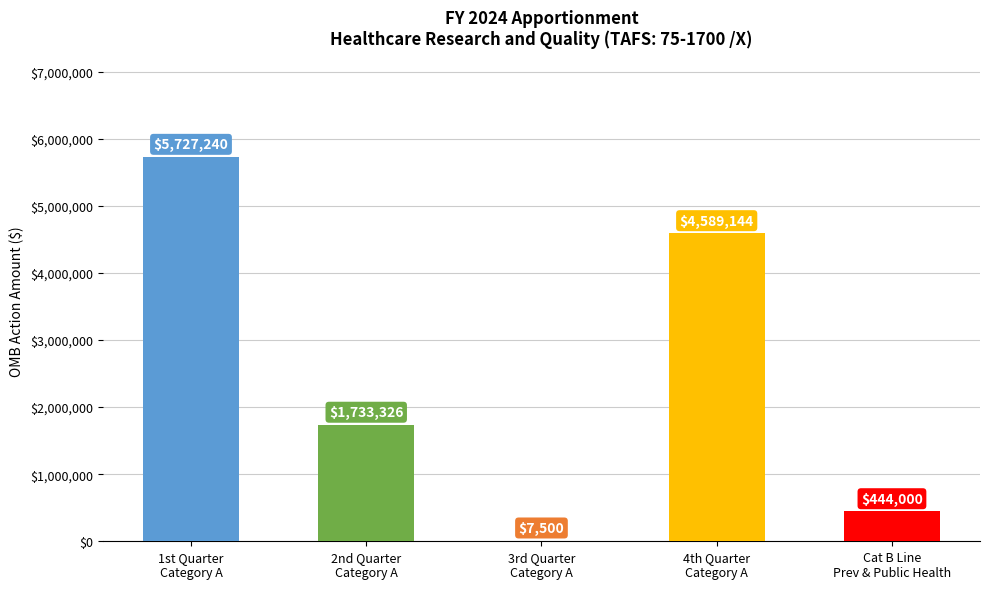

What is the difference between the values at 3rd Quarter
Category A and Cat B Line
Prev & Public Health?

436500